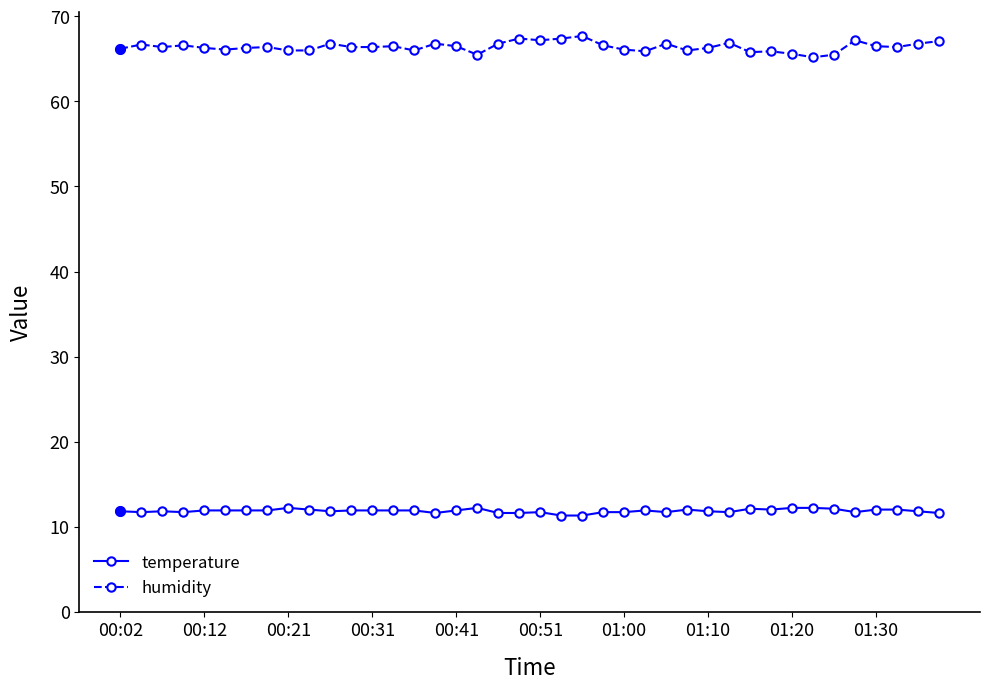

What is the average value of the temperature series?

11.8